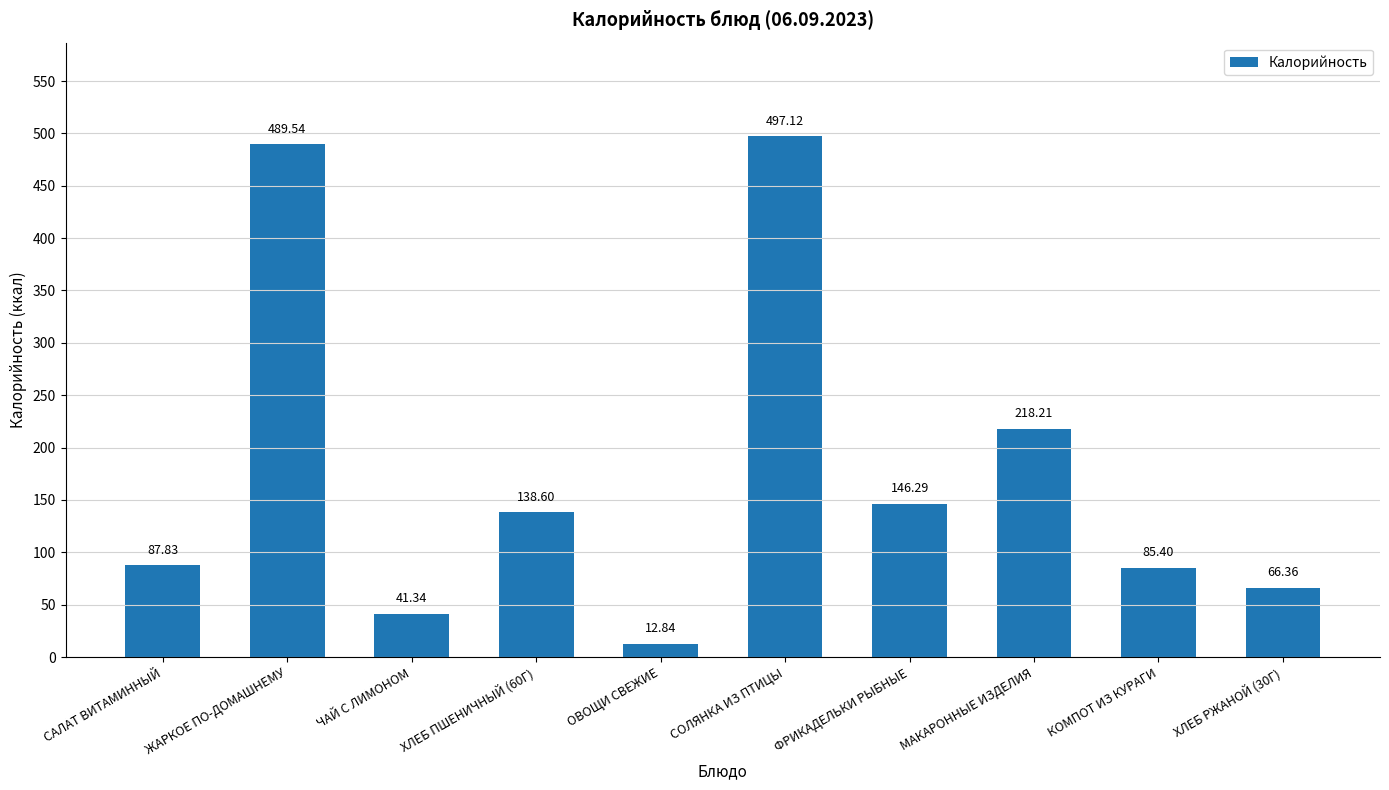

Rank the categories by value from highest to lowest.

СОЛЯНКА ИЗ ПТИЦЫ, ЖАРКОЕ ПО-ДОМАШНЕМУ, МАКАРОННЫЕ ИЗДЕЛИЯ, ФРИКАДЕЛЬКИ РЫБНЫЕ, ХЛЕБ ПШЕНИЧНЫЙ (60Г), САЛАТ ВИТАМИННЫЙ, КОМПОТ ИЗ КУРАГИ, ХЛЕБ РЖАНОЙ (30Г), ЧАЙ С ЛИМОНОМ, ОВОЩИ СВЕЖИЕ